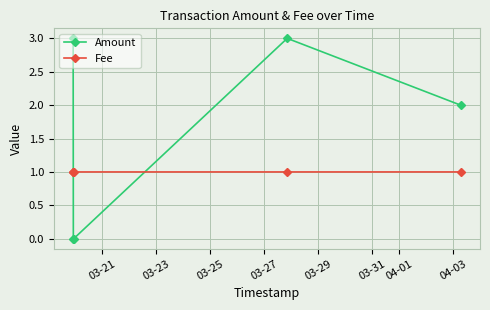

What is the highest value of the Fee series?

1.0